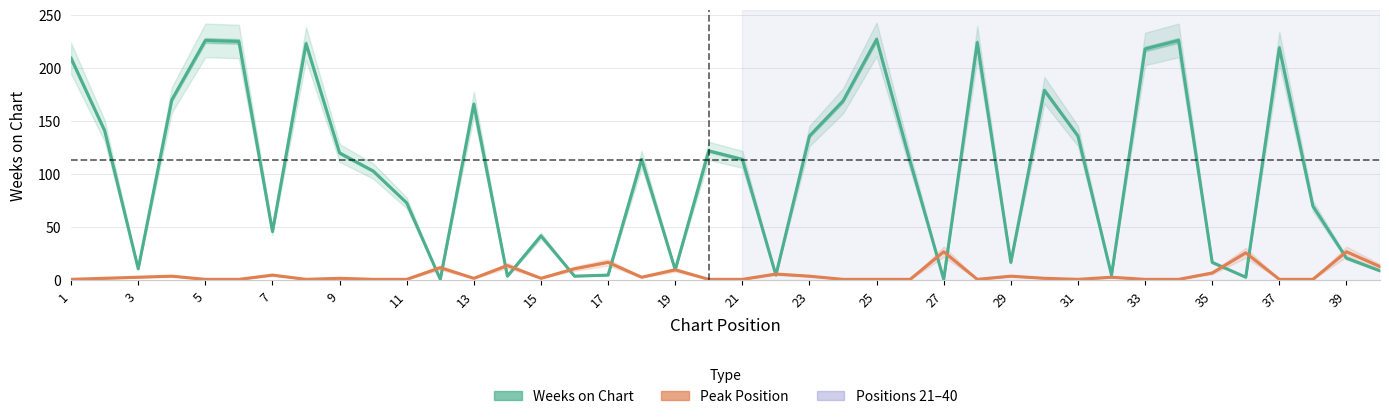

What is the lowest value of the Peak Position series?

1